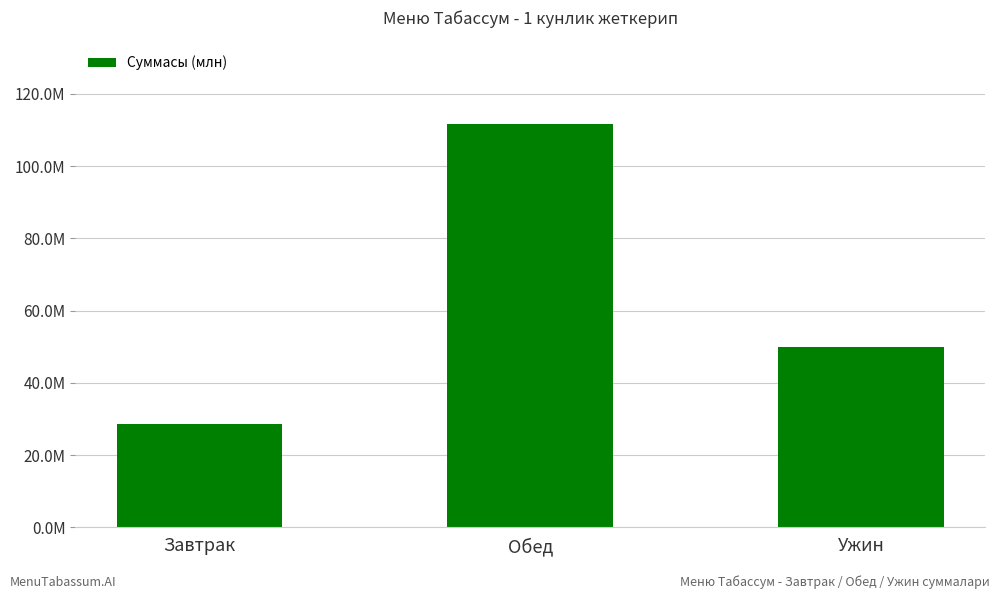

Are the bars horizontal?

No